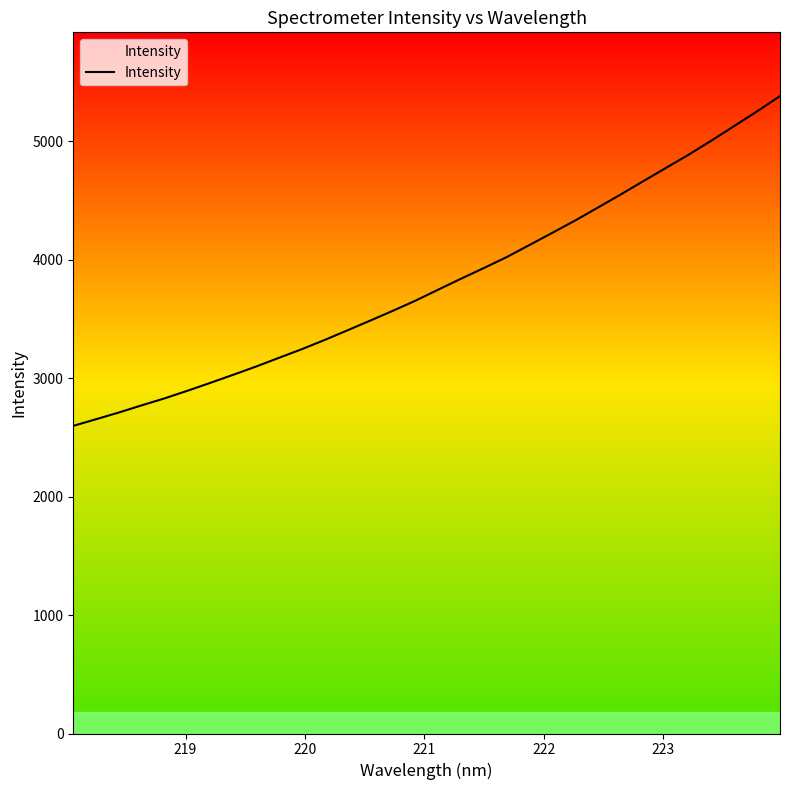

What is the difference between the maximum and minimum values?

2784.5